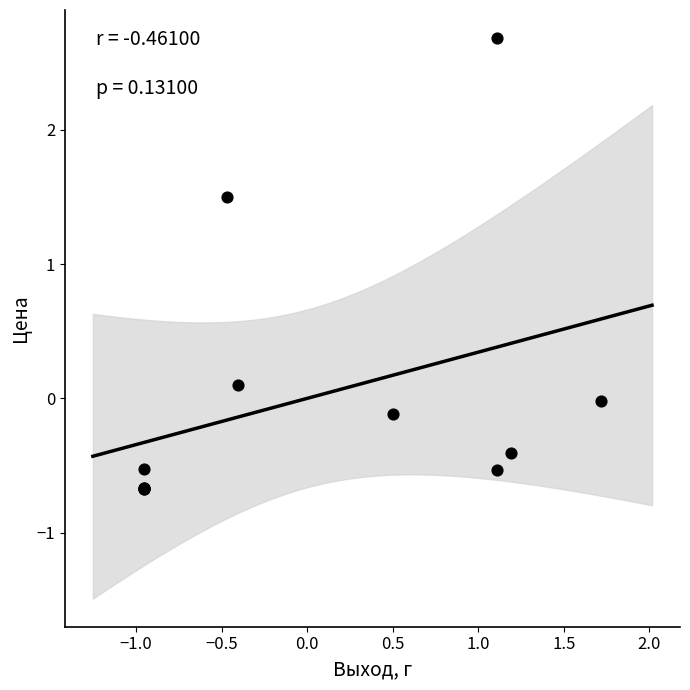

What Y value in the scatter plot is closest to 1?

1.5